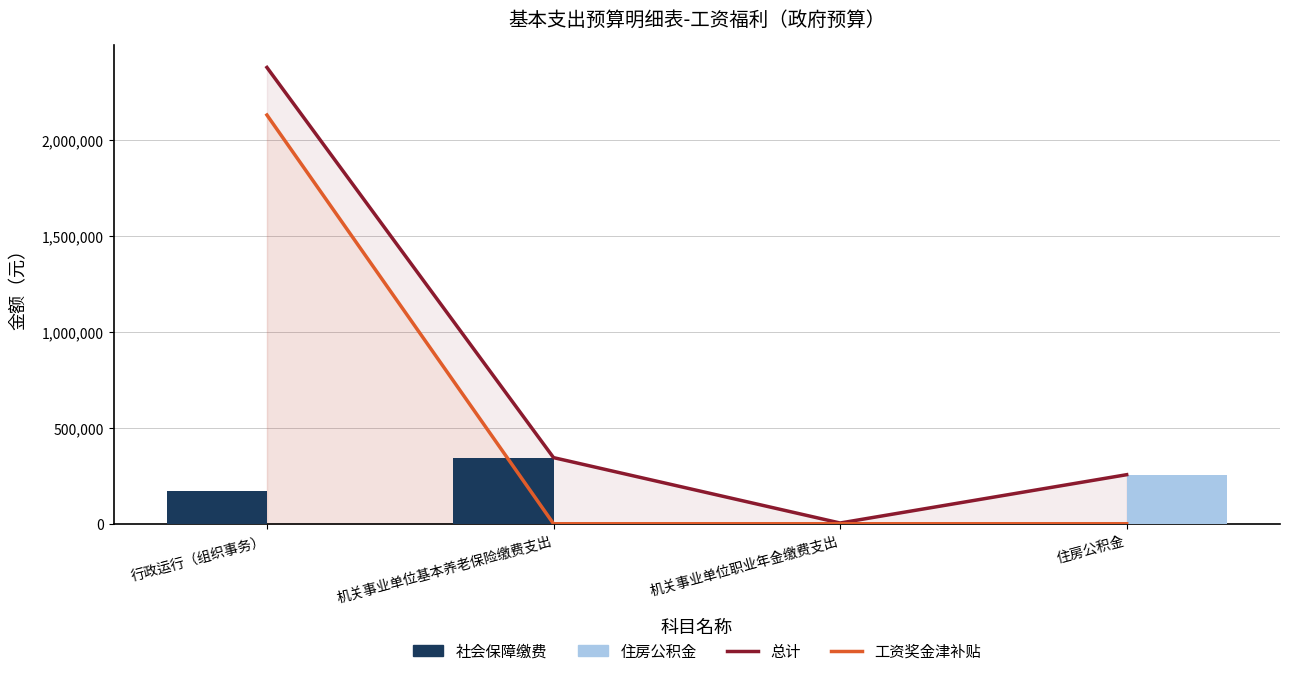

Count the 工资奖金津补贴 values in the range 0 to 2131365.

4